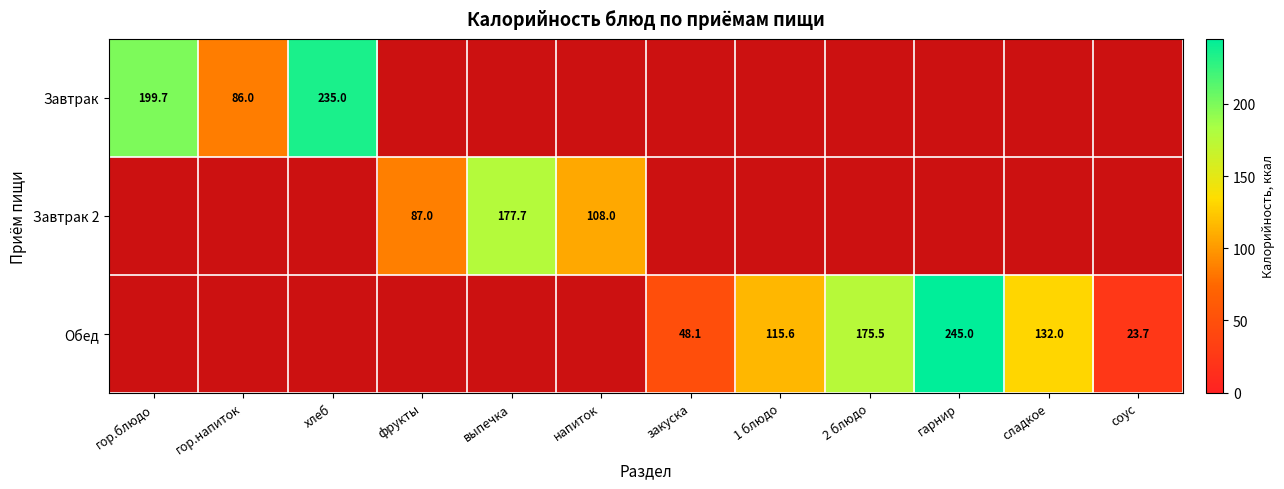

Which category has the lowest value across all series?

соус